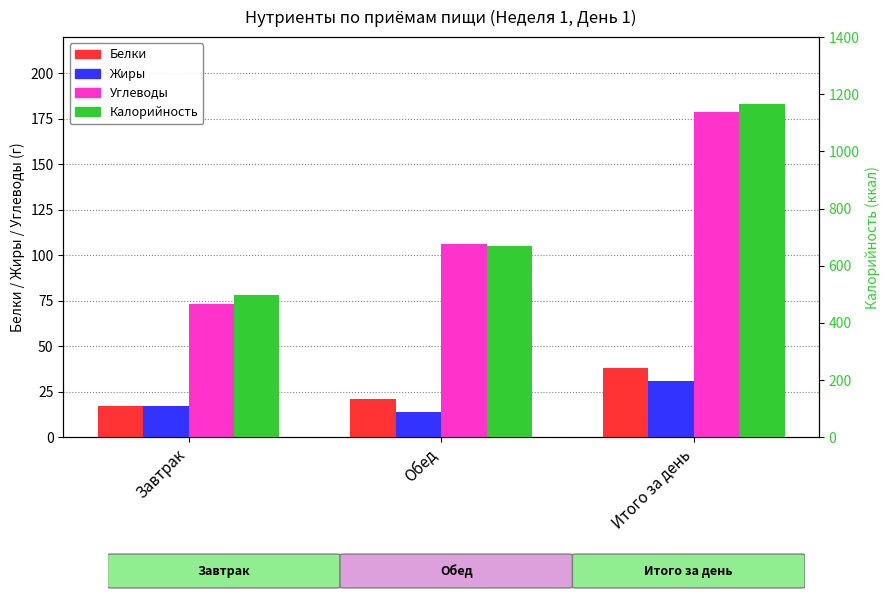

Is the value of Жиры at Обед greater than the value of Калорийность at Итого за день?

No